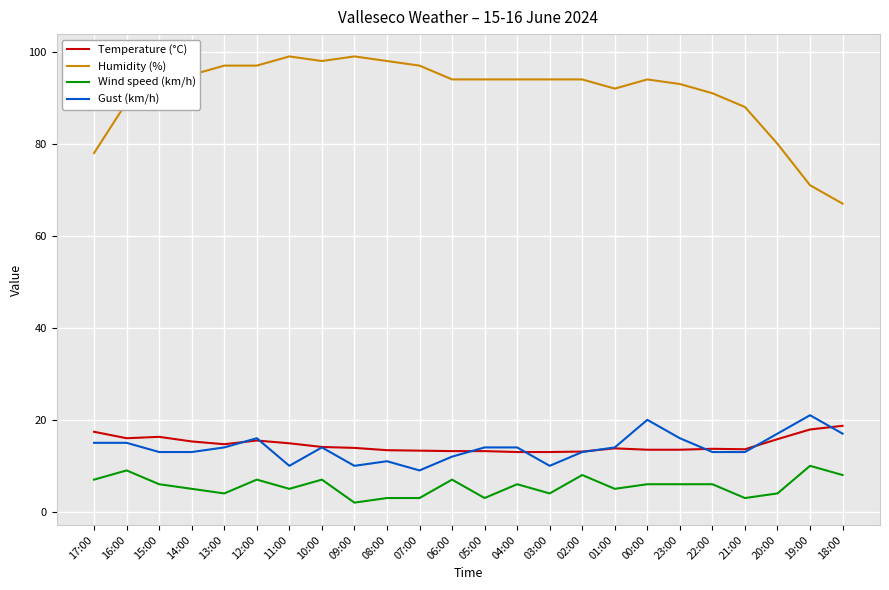

True or false: Wind speed (km/h) has a value of 8.0 at 18:00.

True